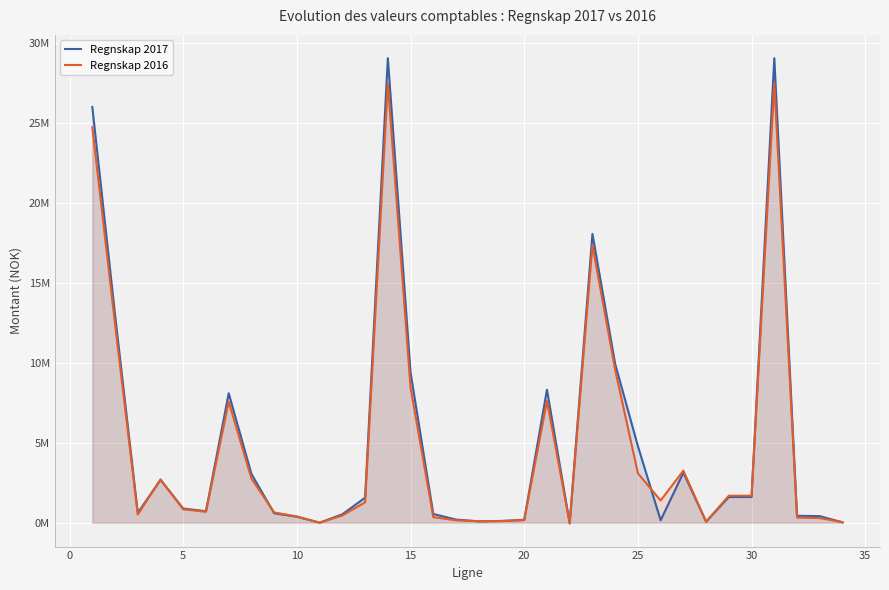

What is the maximum value shown in the chart?

29053426.3